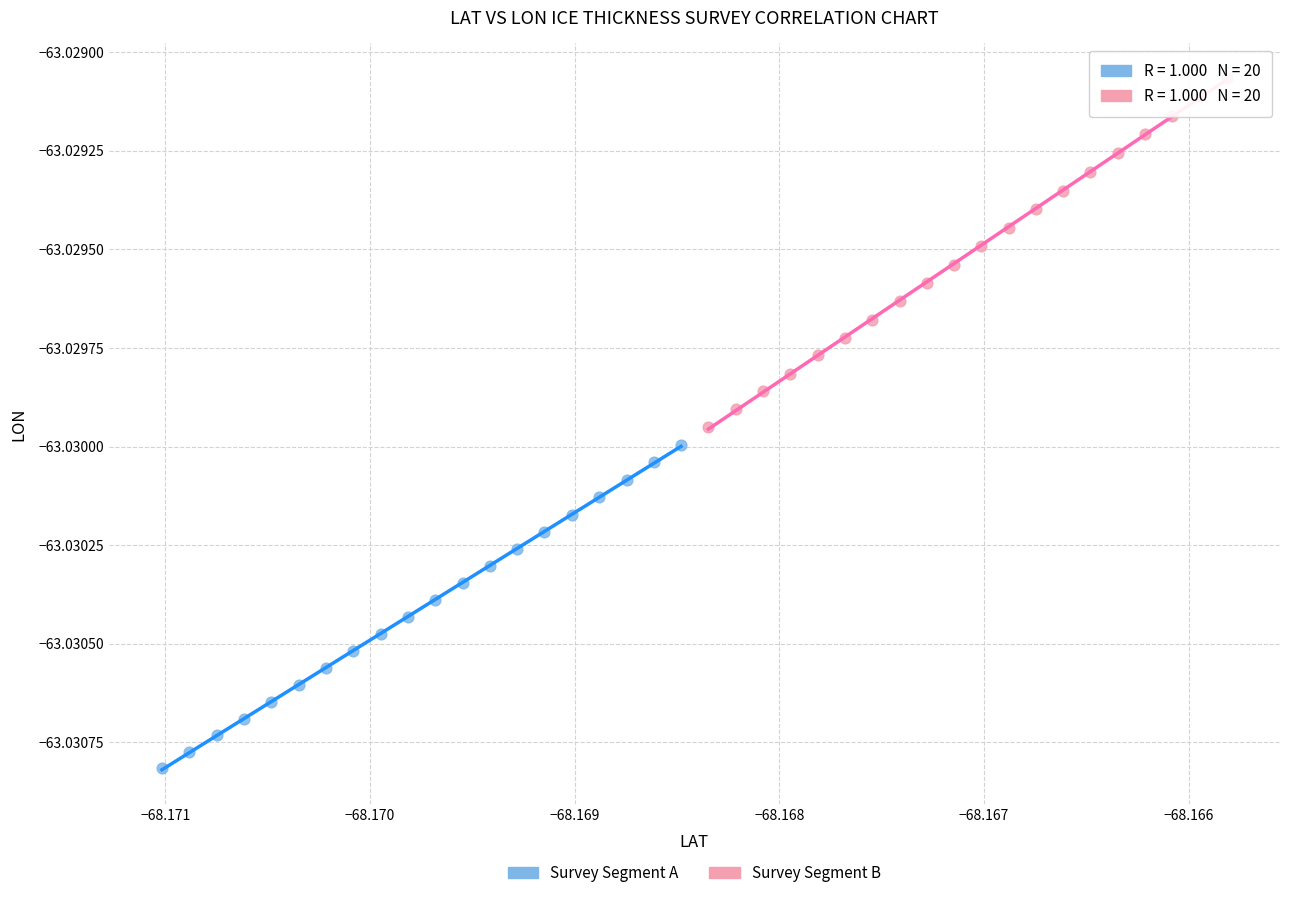

Which series reaches the minimum Y coordinate?

Survey Segment A